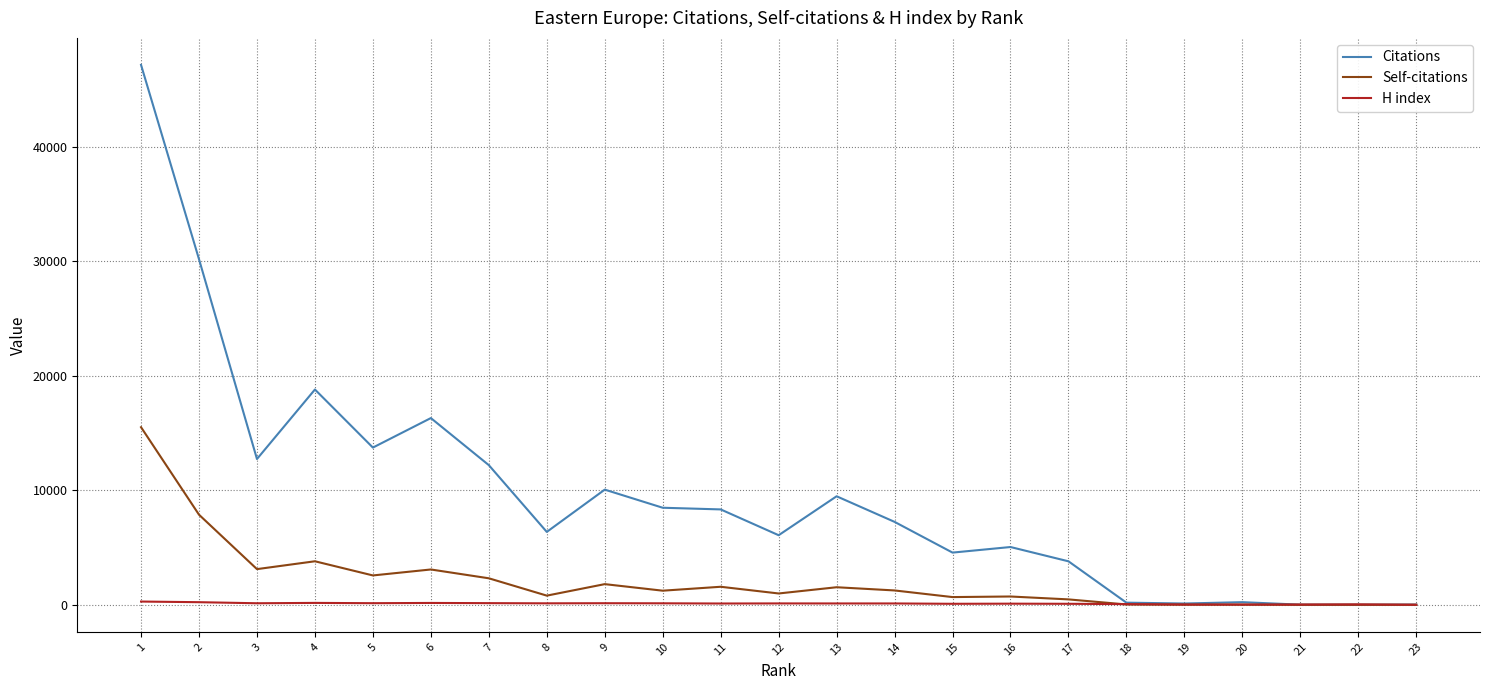

What is the maximum value for Citations?

47123